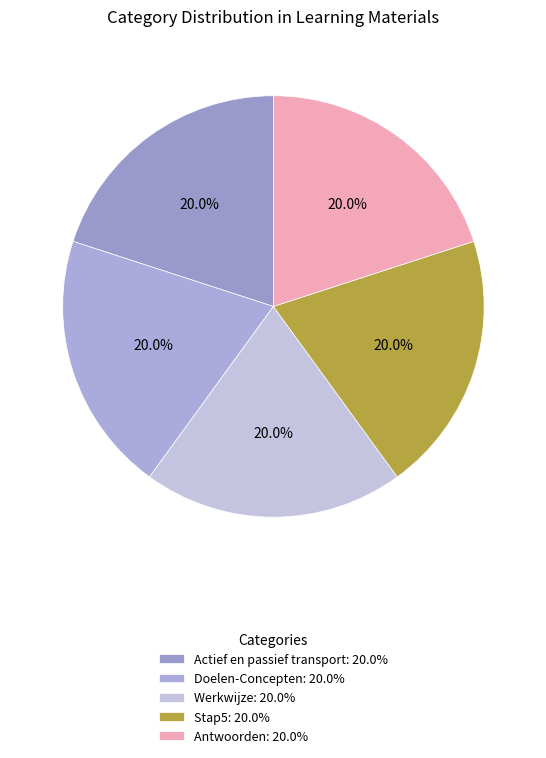

Is the sum of Doelen-Concepten and Stap5 greater than half?

No